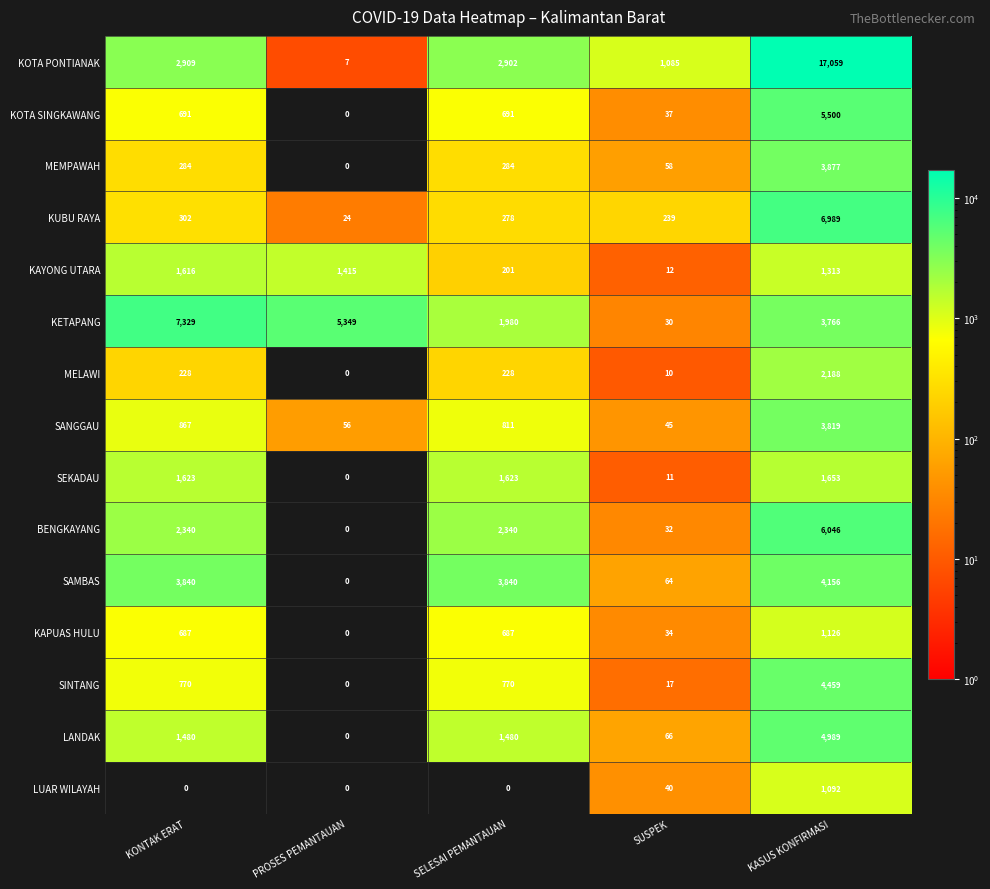

Between PROSES PEMANTAUAN and SUSPEK, which series saw the biggest shift?

KETAPANG